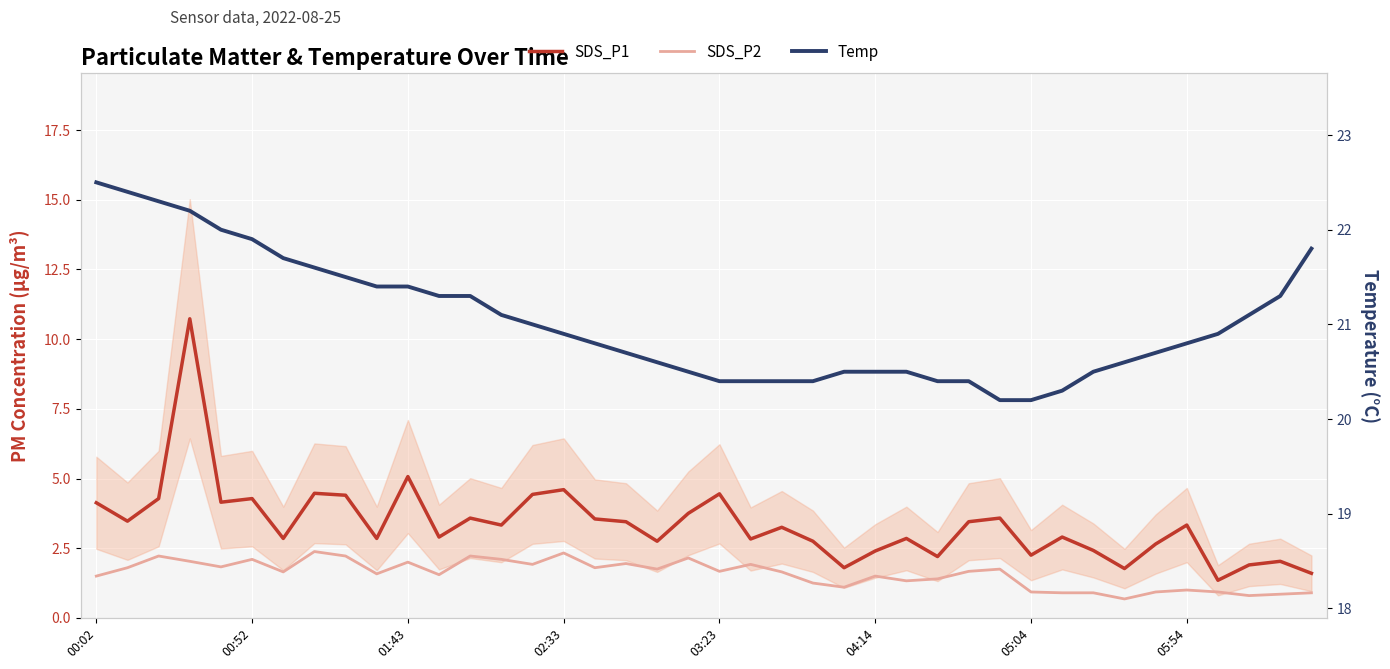

Is it true that SDS_P2 equals 0.3 at 32?

False